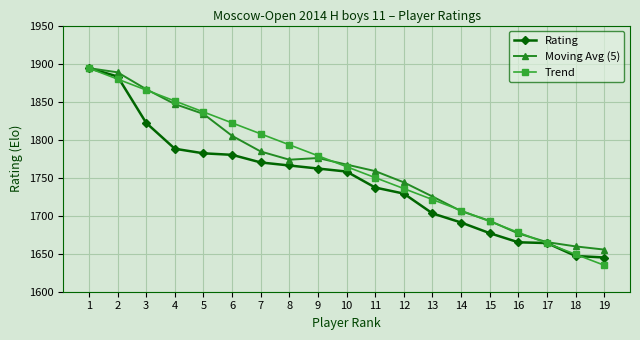

What is the value of the Rating point at the 1st from the left?

1894.0